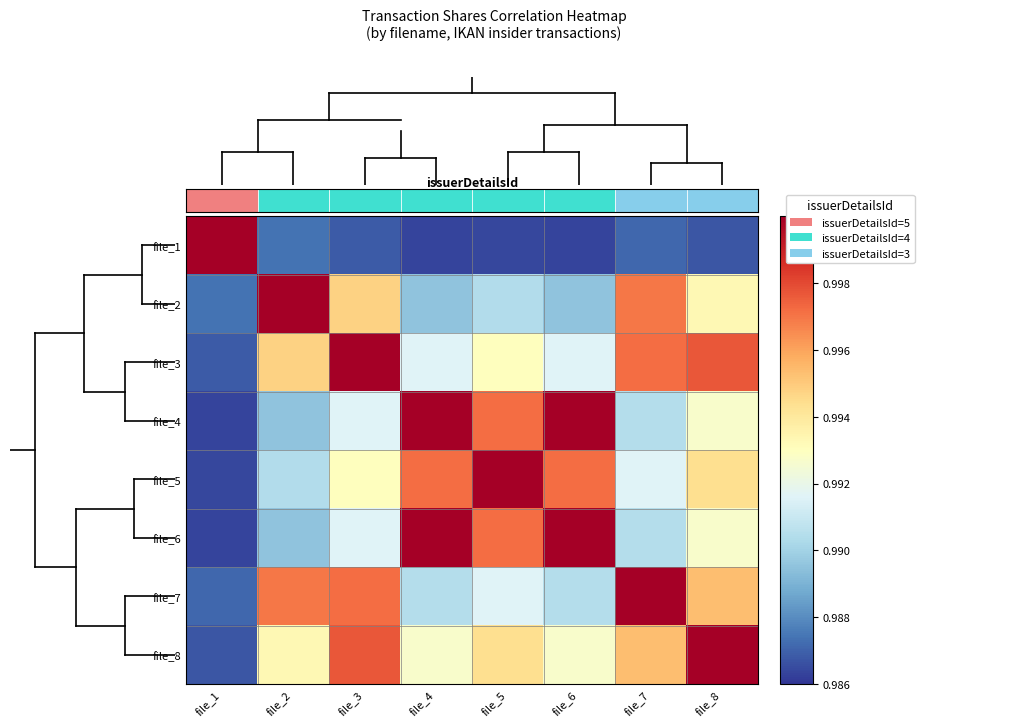

At how many categories does at least one series exceed 0?

8